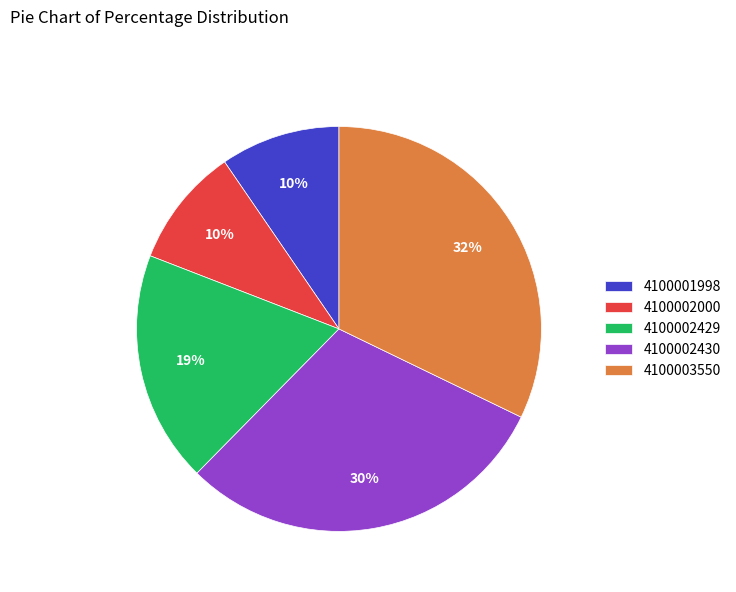

Is it true that 4100003550 is 20% of the pie?

False